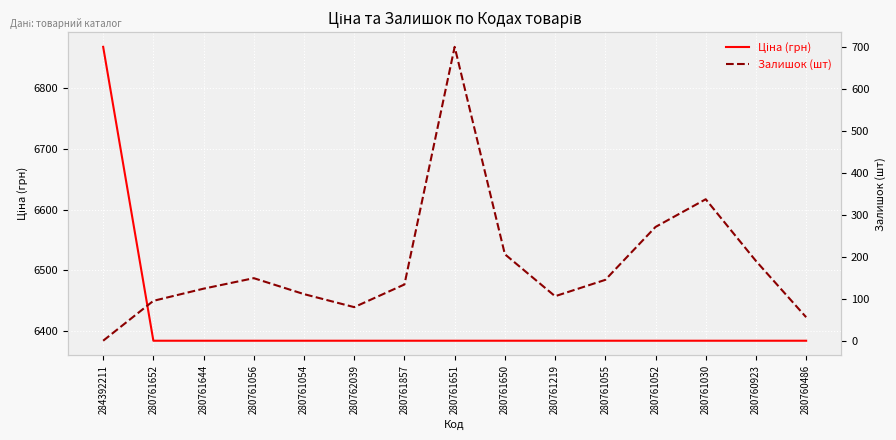

What are all the series names shown in the legend?

Ціна (грн), Залишок (шт)